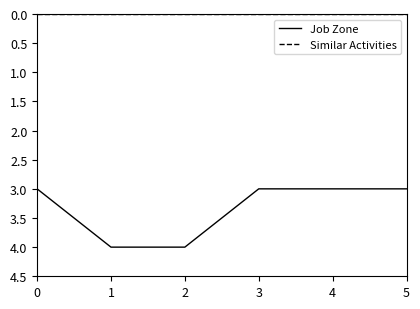

Which series has the largest range (max minus min)?

Job Zone